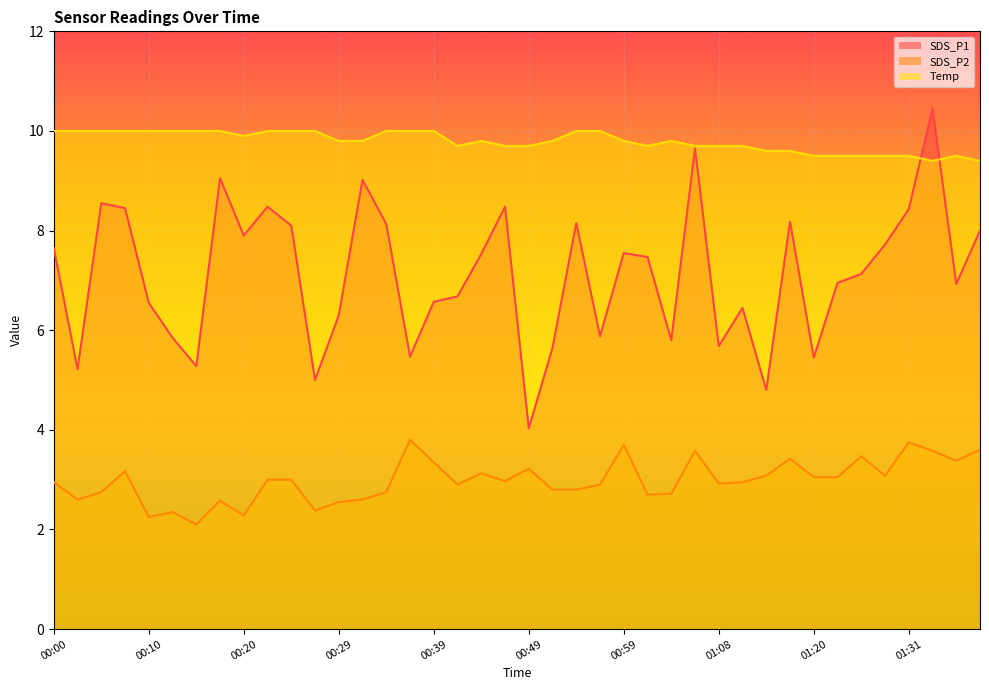

What is the difference between the maximum and minimum values in the SDS_P1 series?

6.4